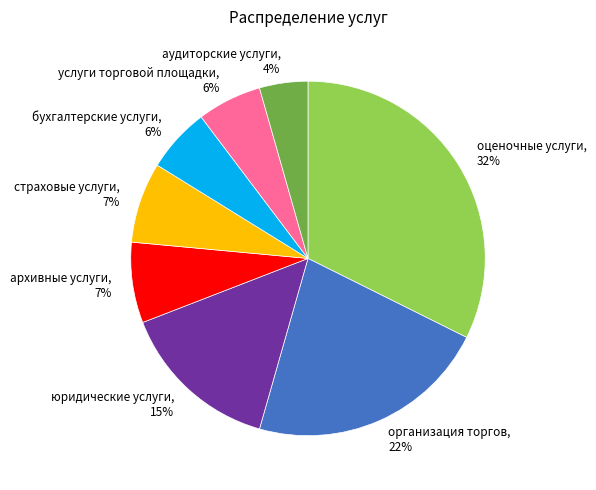

Do услуги торговой площадки and страховые услуги together represent more than half of the pie?

No